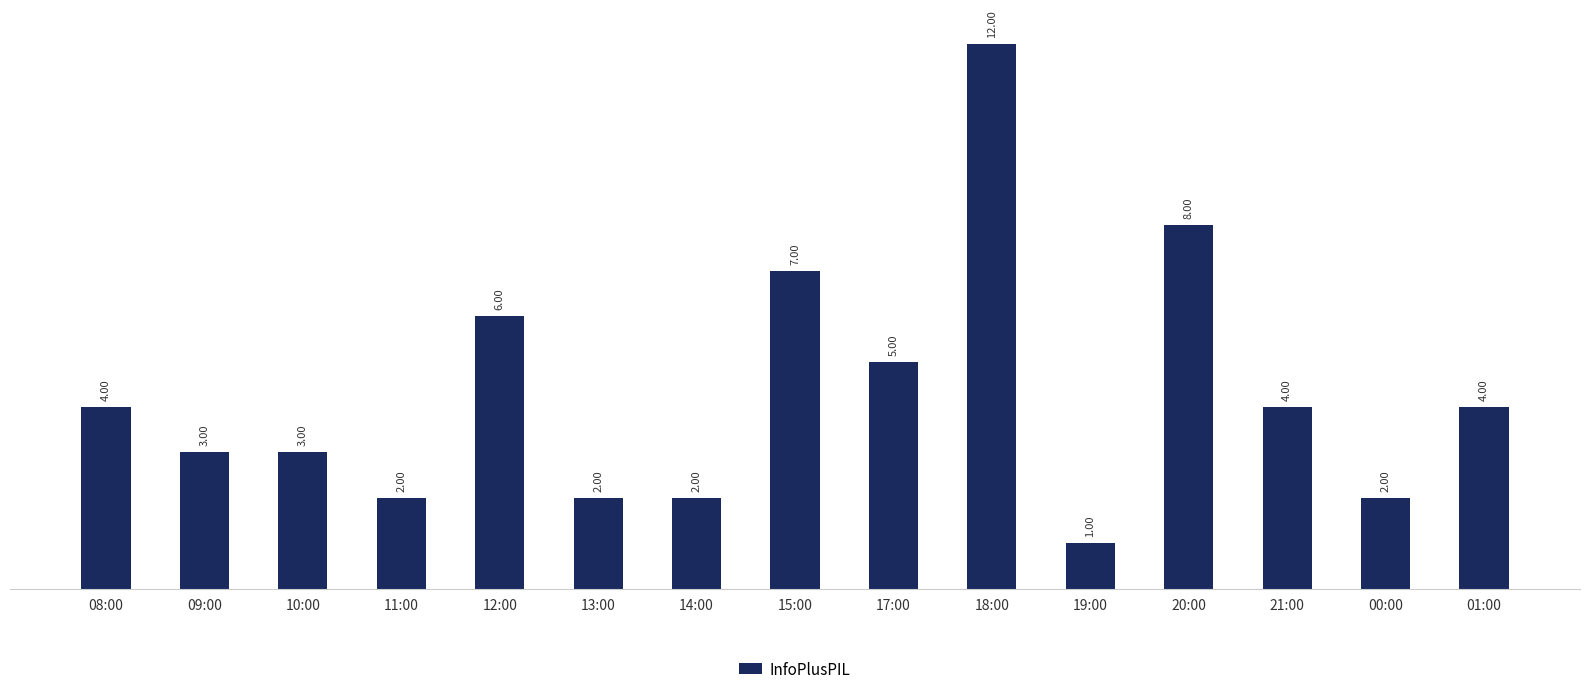

How many values are below 4?

7